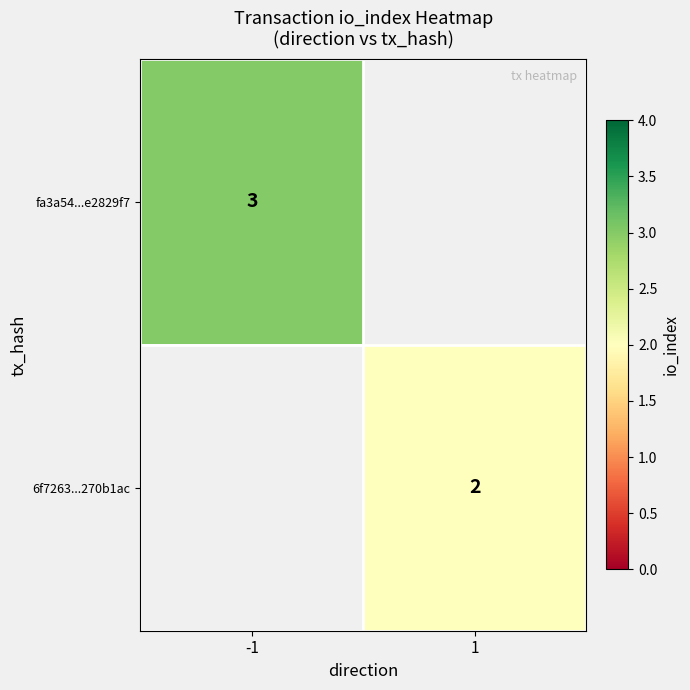

The value of fa3a54...e2829f7 at -1 is 3. True or false?

True